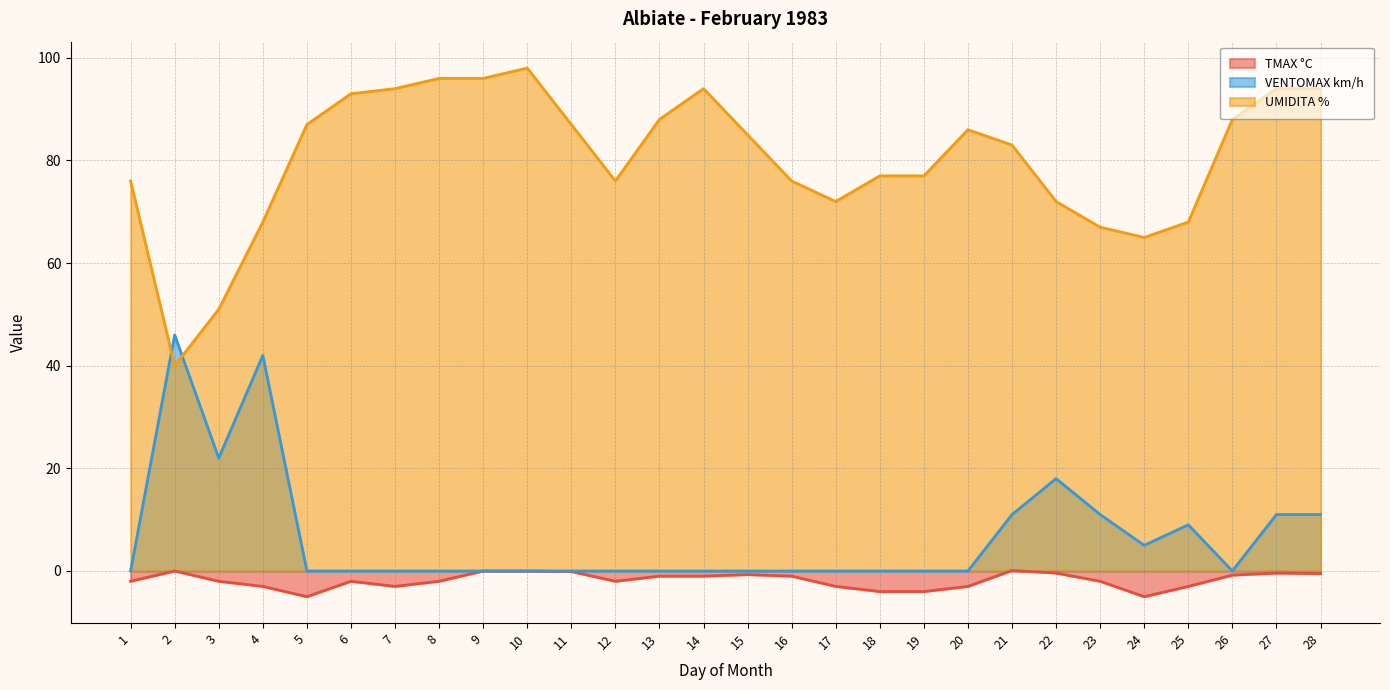

After their last crossing, which series has the higher values: VENTOMAX km/h or UMIDITA %?

UMIDITA %